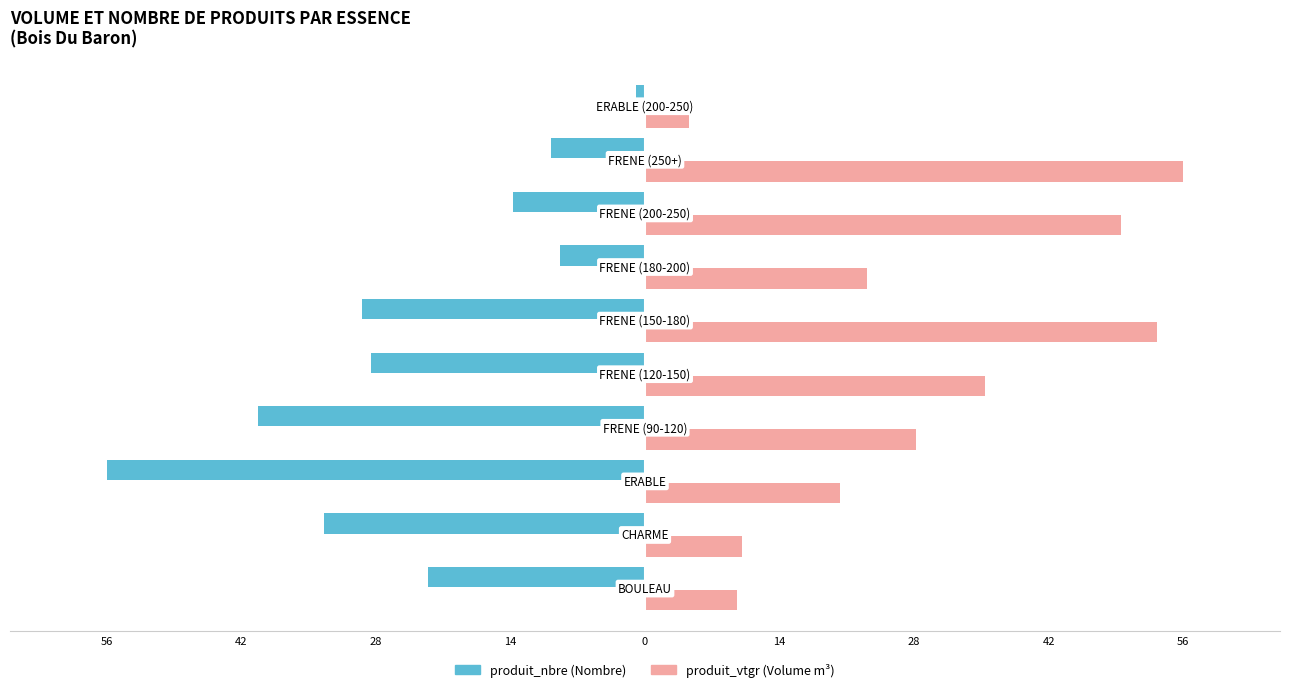

The value of produit_nbre at 28 is -12.1. True or false?

False